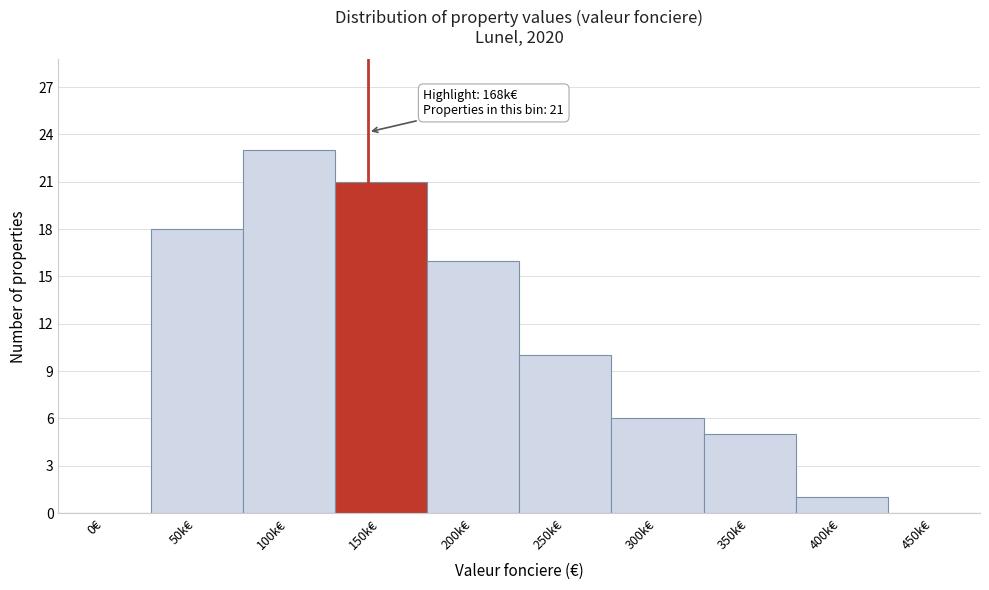

Reading left to right, list all the values displayed in this chart.

0€=0	50k€=18	100k€=23	150k€=21	200k€=16	250k€=10	300k€=6	350k€=5	400k€=1	450k€=0